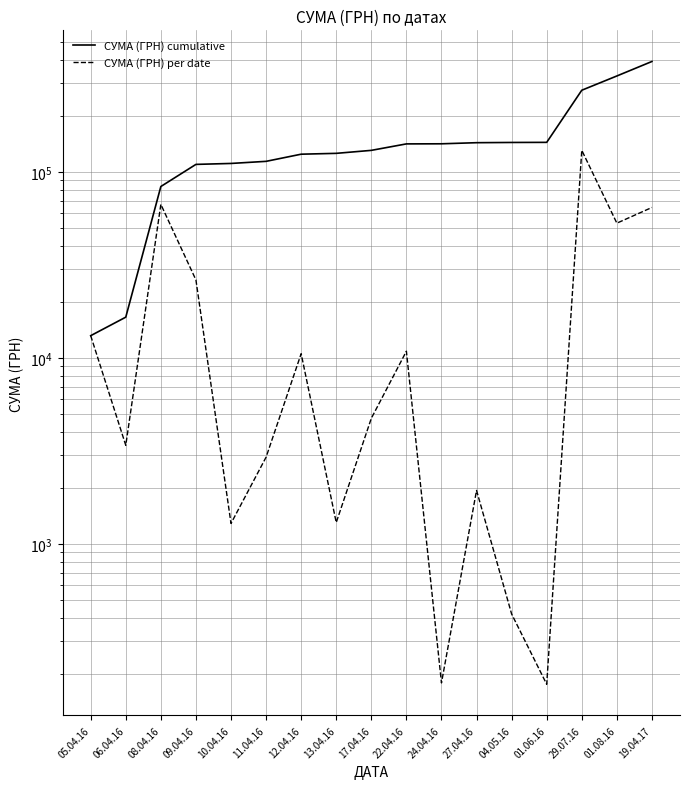

What is the spread (max minus min) of values at 22.04.16?

130322.3